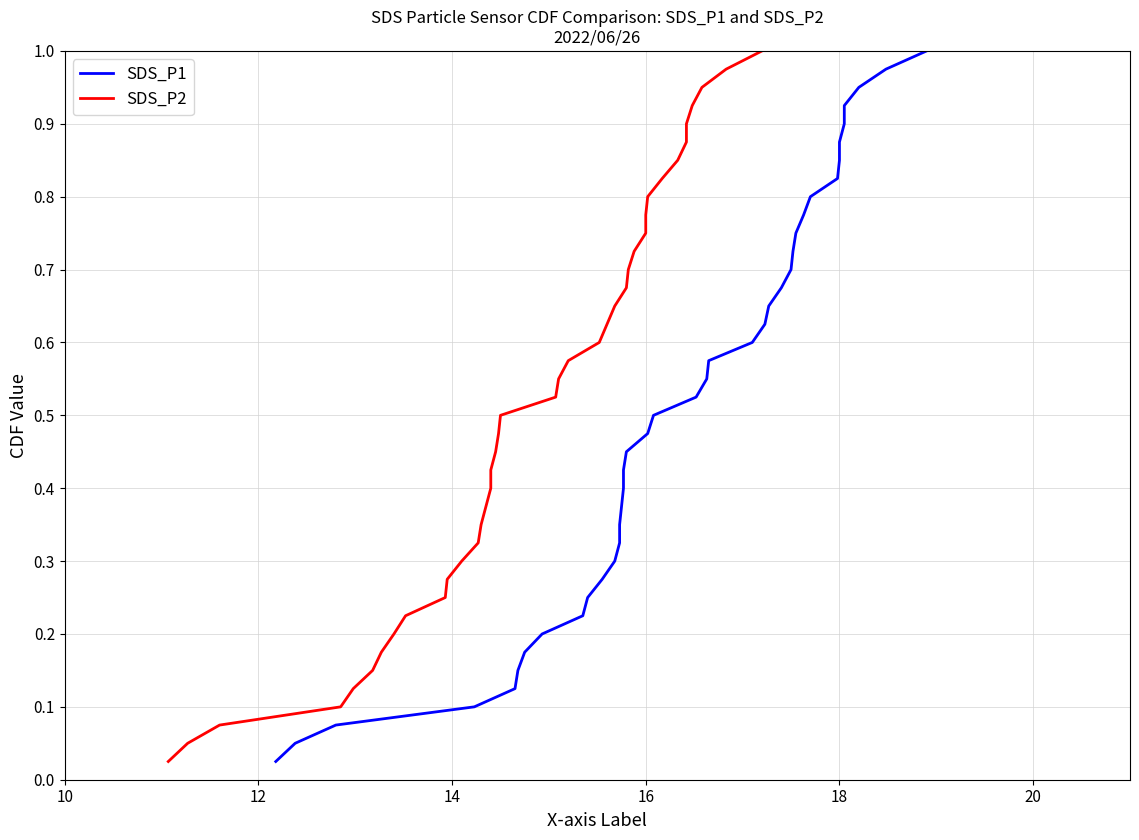

The value of SDS_P2 at 27 is 1.2. True or false?

False